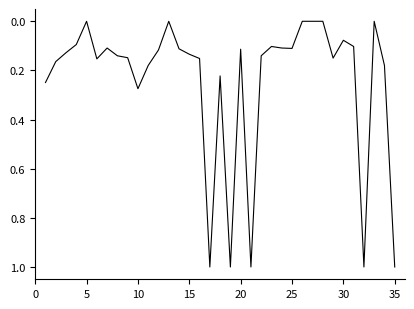

What is the difference between the maximum and minimum values?

1.0